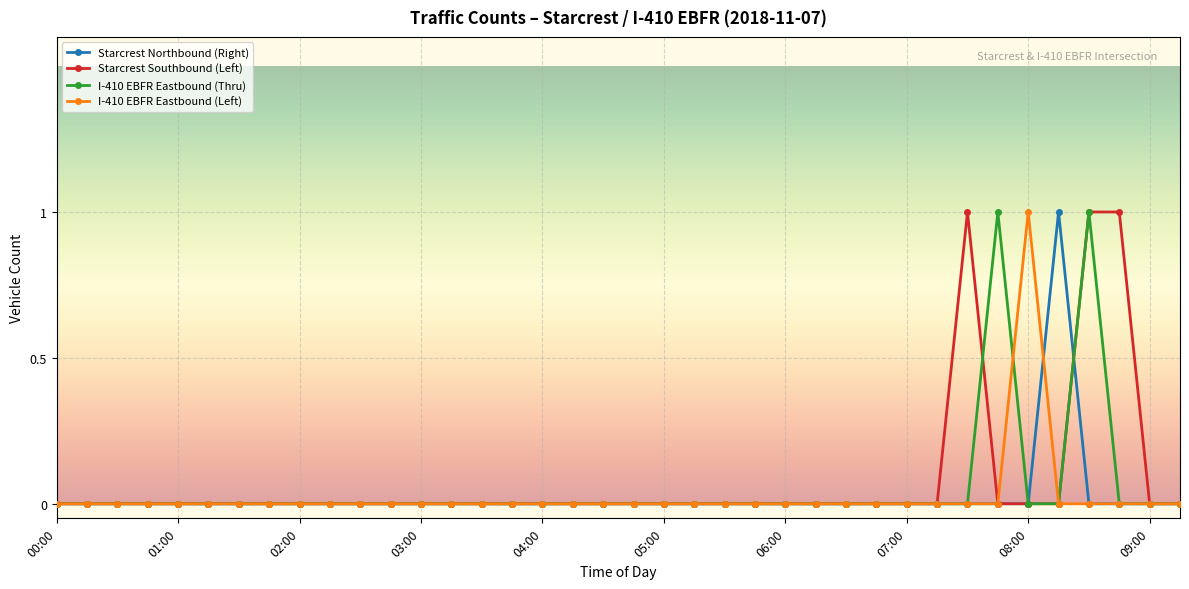

At which category is the sum across all series the highest?

08:30